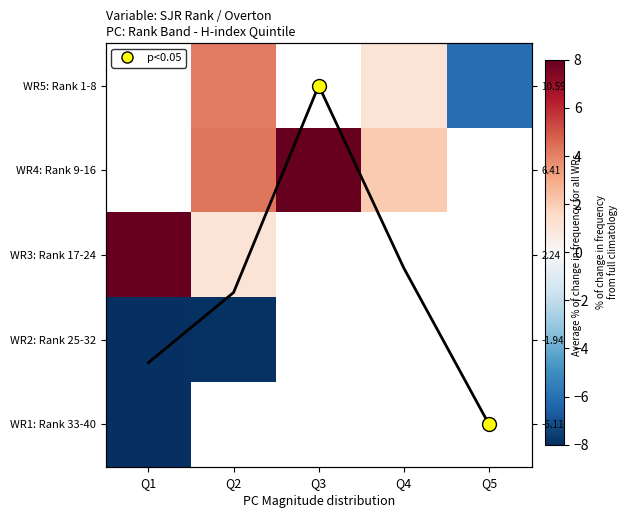

Which category has the highest value across all series?

Q1